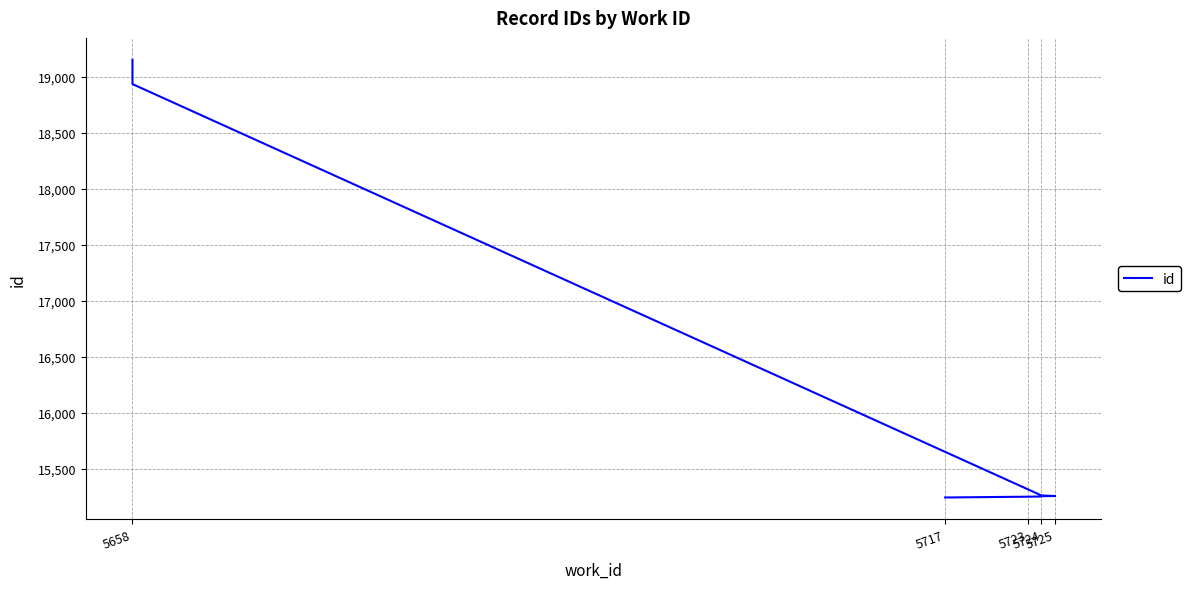

What is the sum of all values?

160139